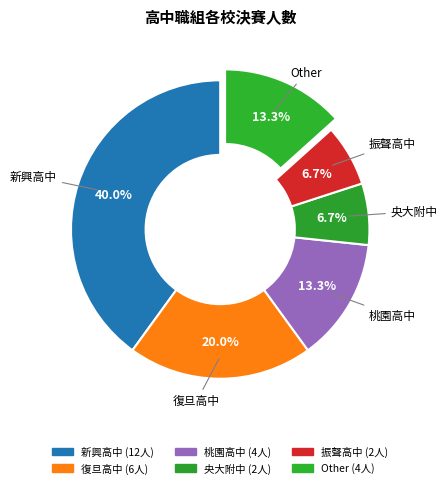

How many segments does this pie chart have?

6